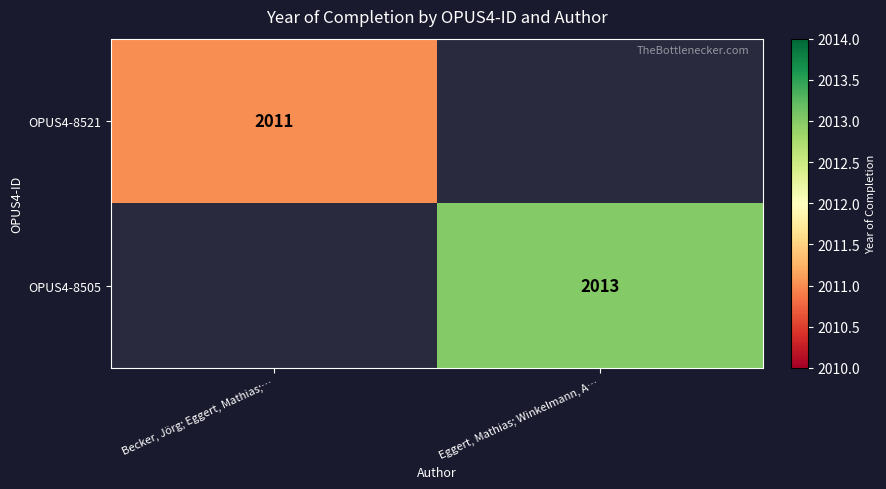

The OPUS4-8521 series shows 2011 at Becker, Jörg; Eggert, Mathias;…. True or false?

True